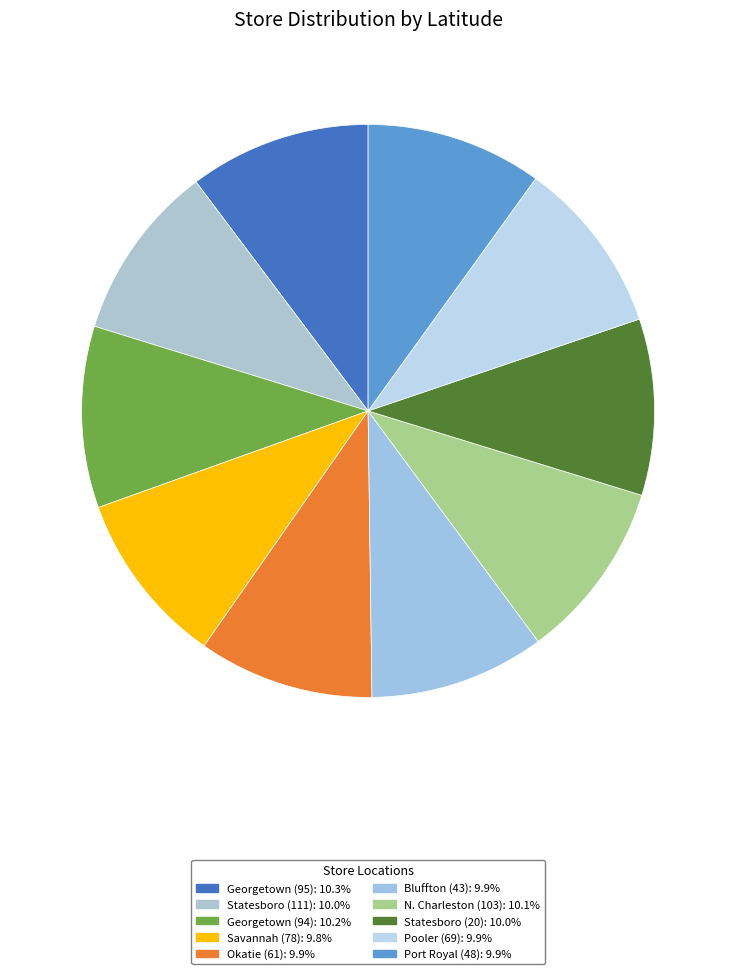

How many slices are in this pie chart?

10